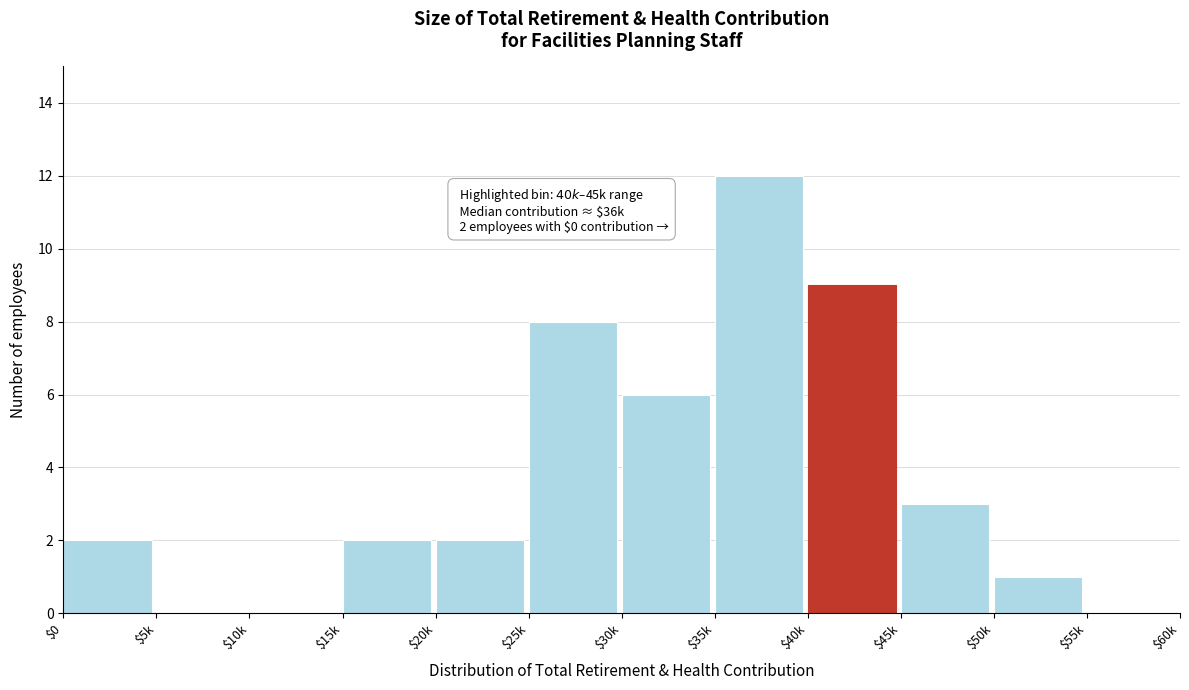

The value at $45k is 2. True or false?

False